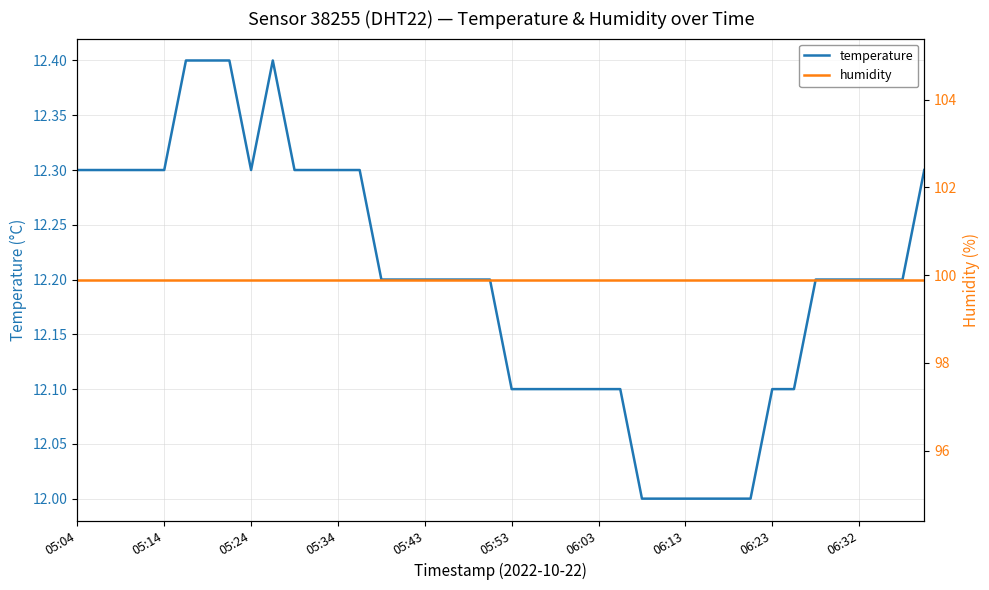

Which series has the widest spread of values?

temperature